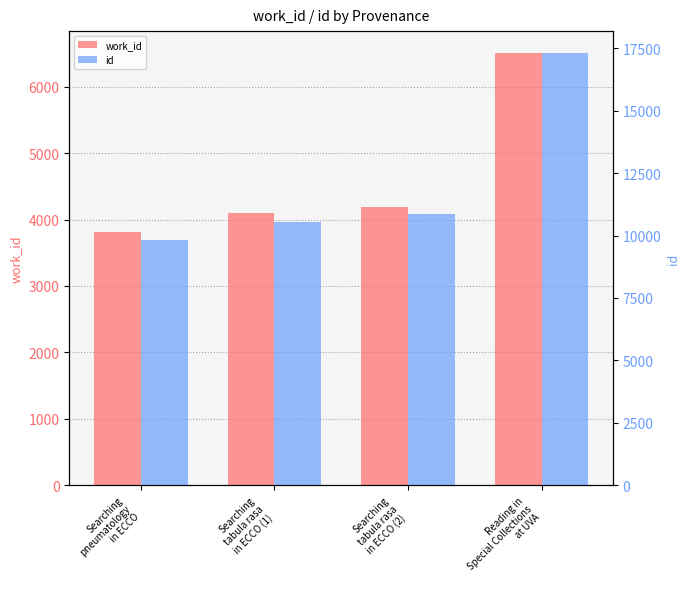

At which category is the sum across all series the highest?

Reading in
Special Collections
at UVA